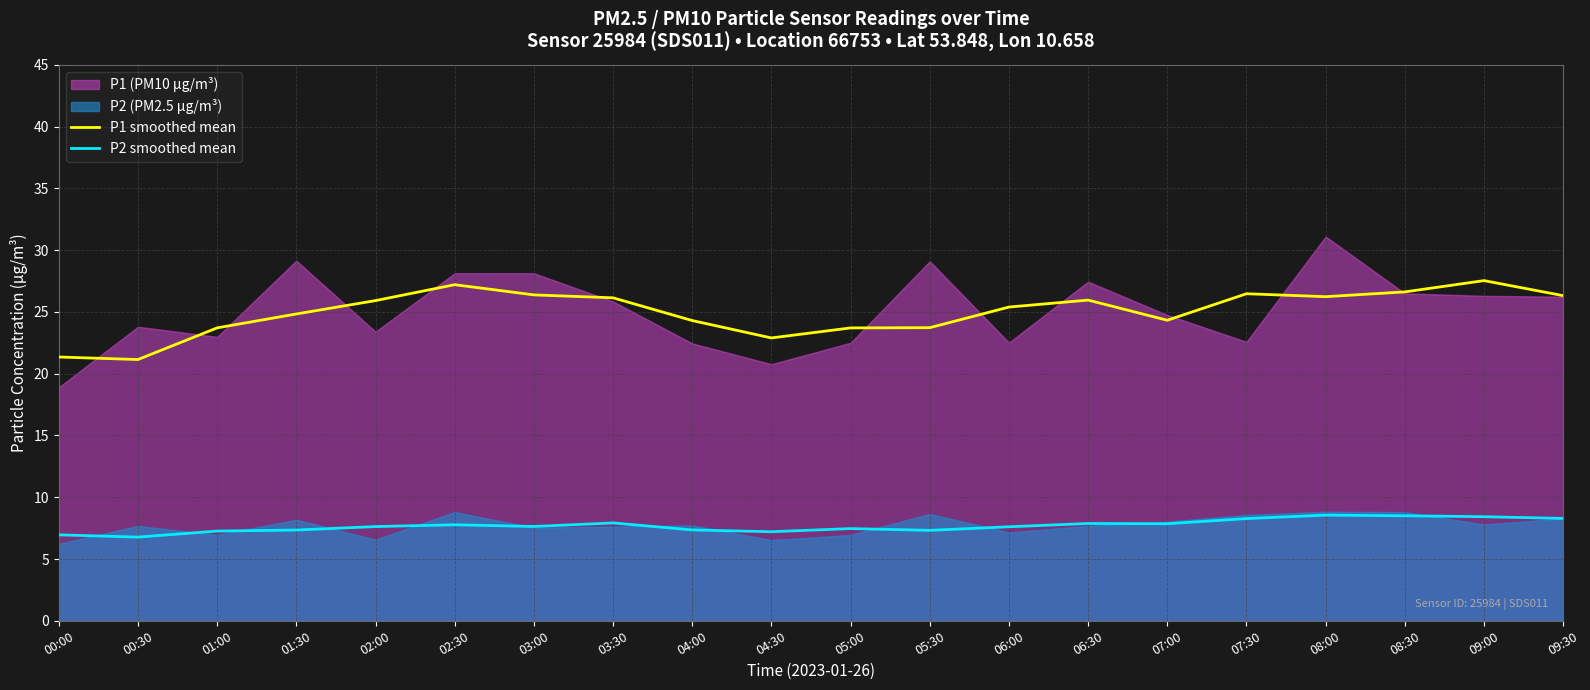

What is the lowest value of the P1 smoothed mean series?

21.1